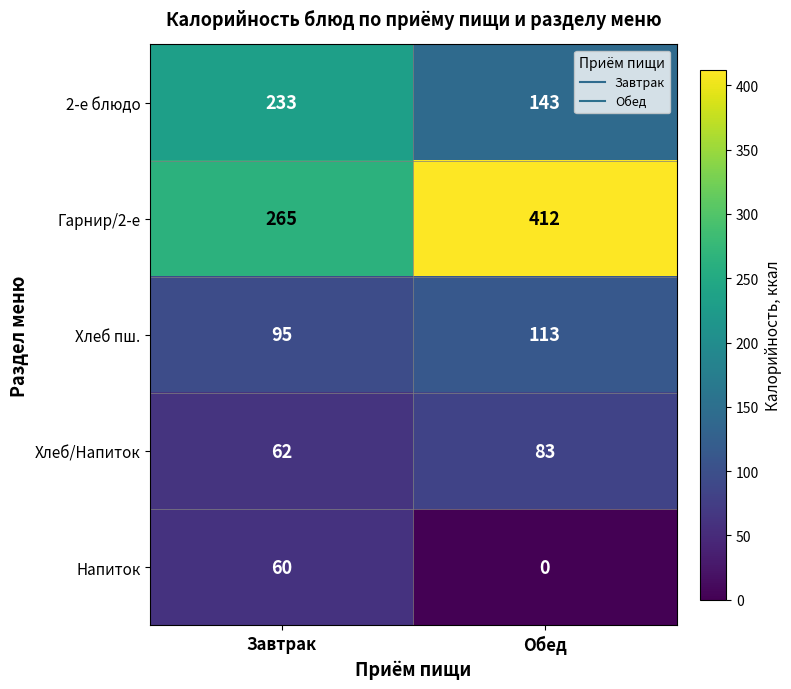

Read the 2-е блюдо value at Завтрак.

233